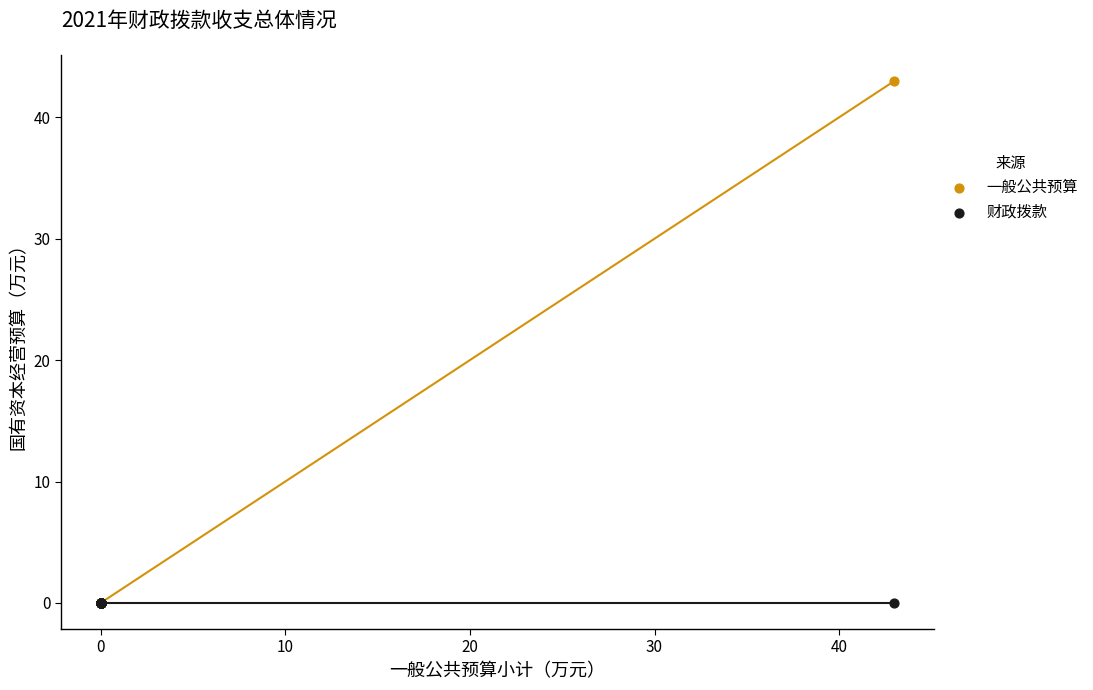

What are all the series names shown in the legend?

一般公共预算, 财政拨款